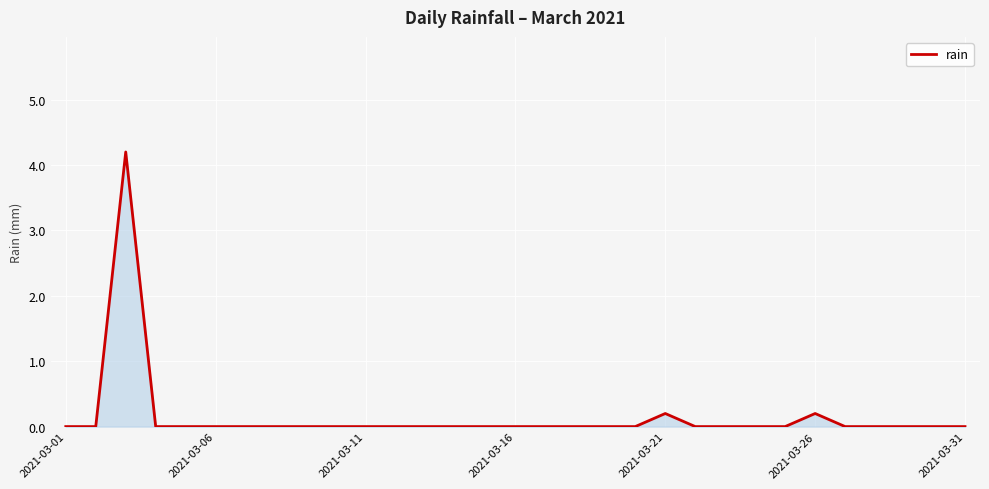

What is the greatest value displayed?

4.2